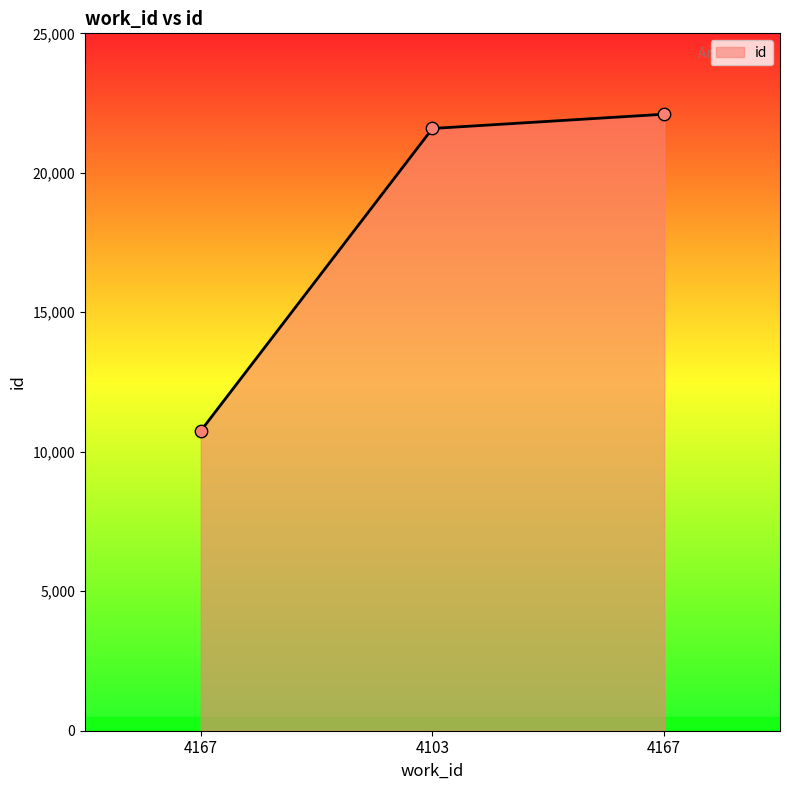

Does the chart have visible grid lines?

No